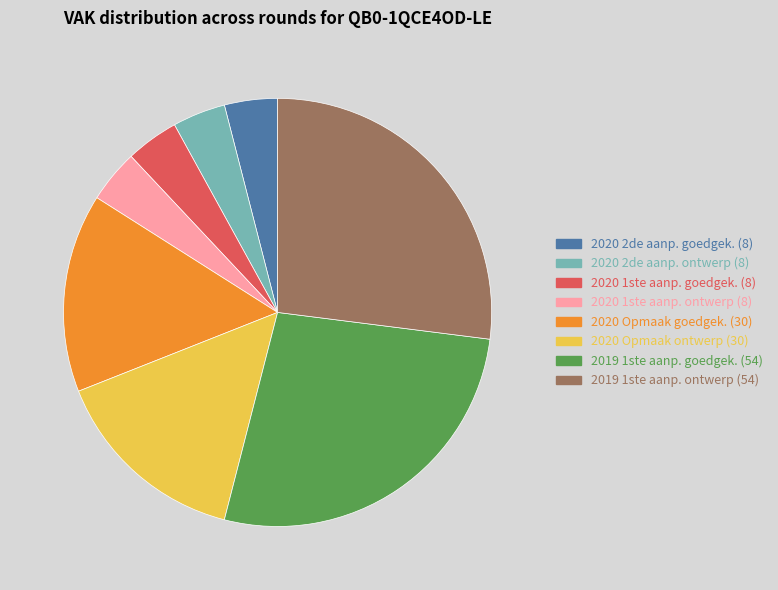

Is there any slice that represents more than half of the pie?

No